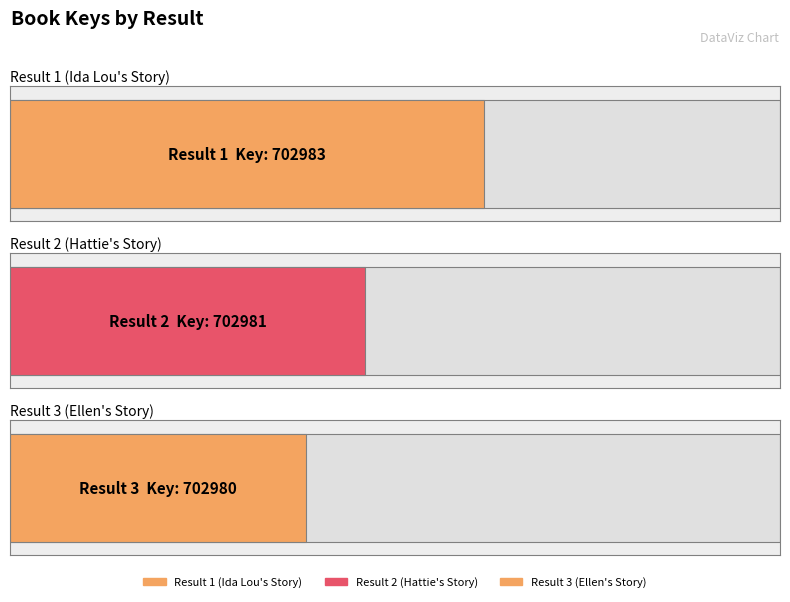

What is the average value?

702981